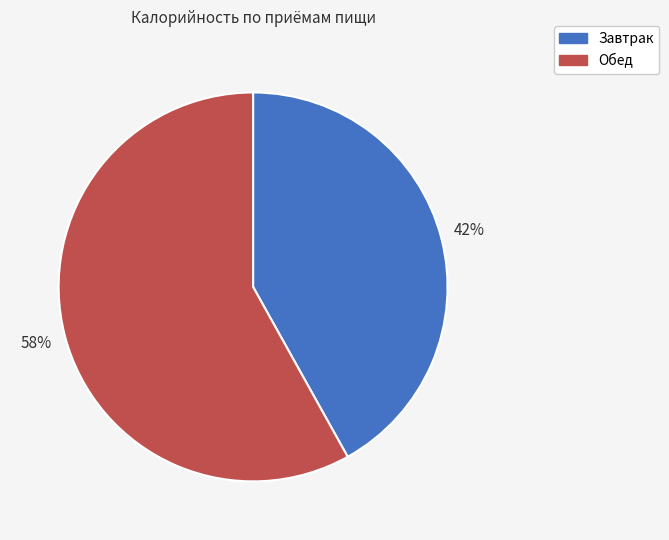

The Обед slice represents 73% of the pie. True or false?

False